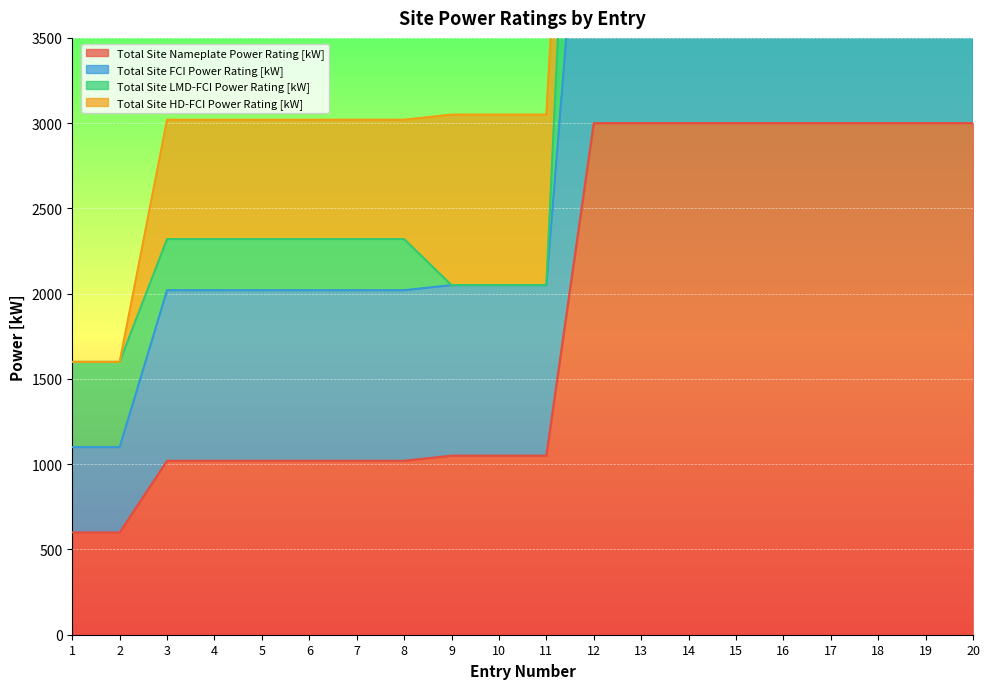

At which label does Total Site FCI Power Rating [kW] reach its minimum?

1